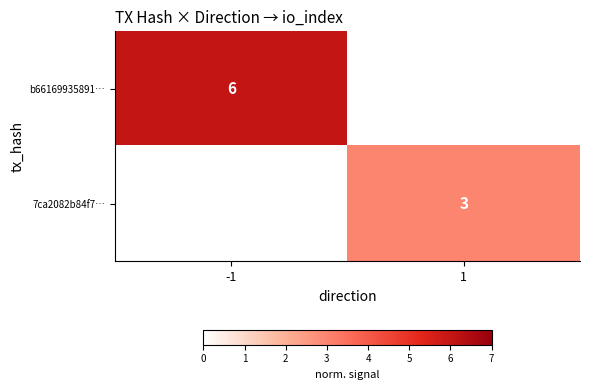

Is the value of b66169935891… at -1 greater than the value of 7ca2082b84f7… at 1?

Yes